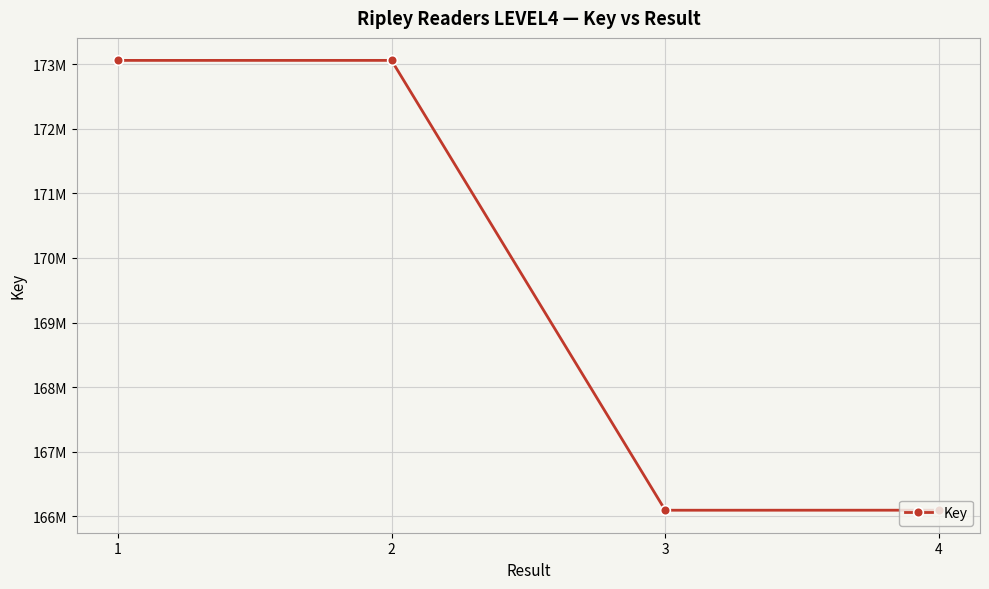

Is it true that the value at 2 is 173057730?

True